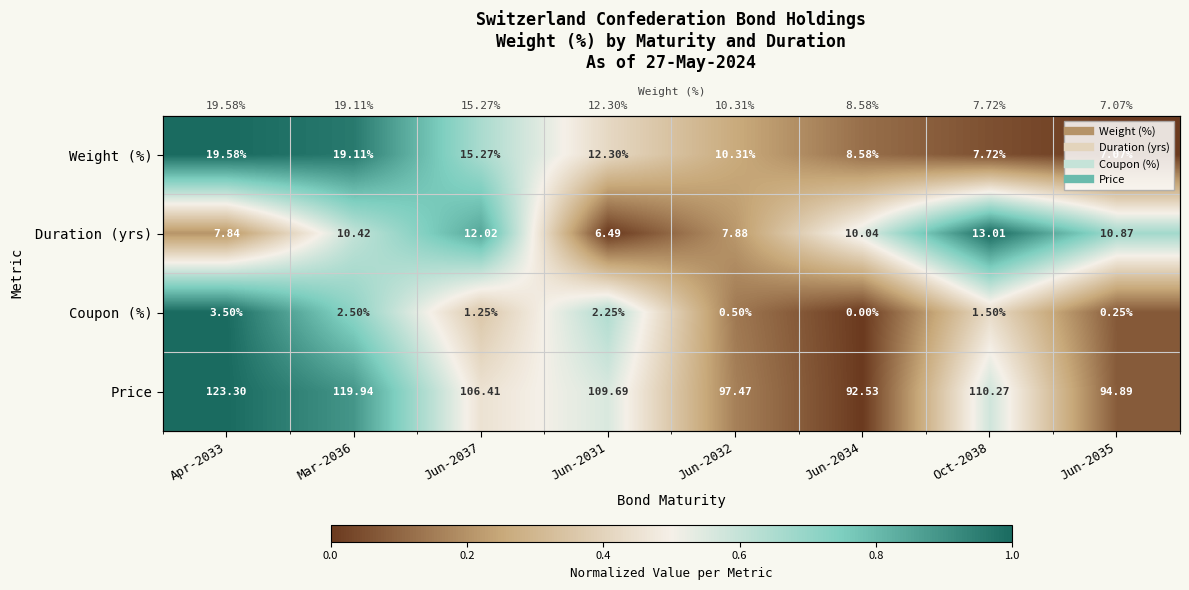

How many values in Price are above zero?

7